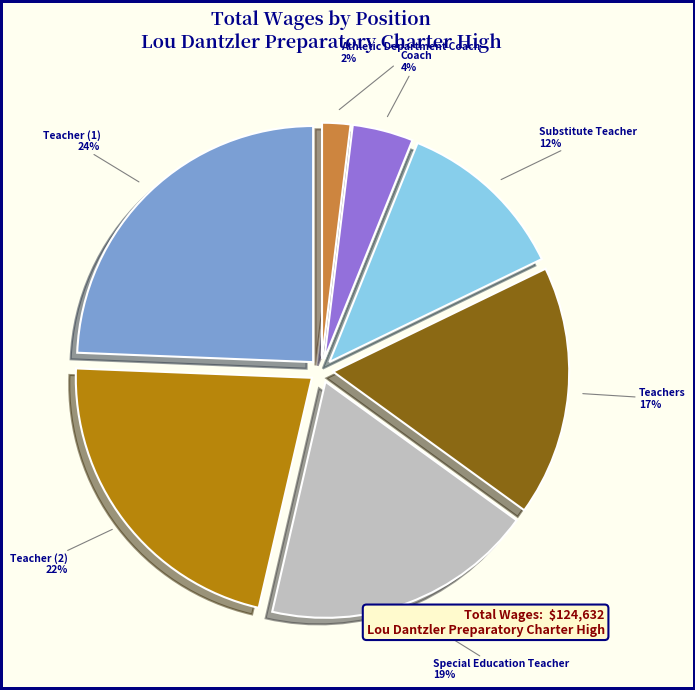

What is the smallest slice in the pie chart?

Athletic Department Coach